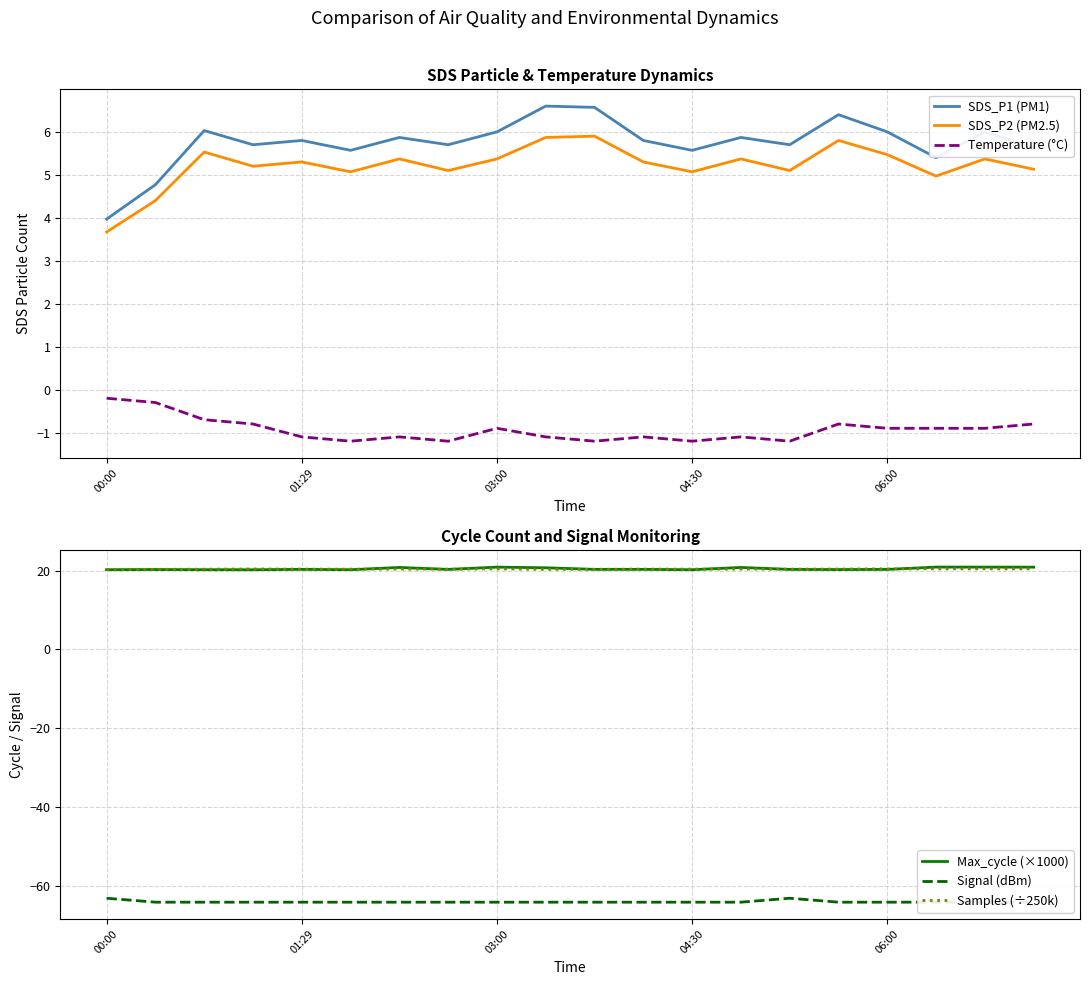

What is the difference between the SDS_P1 (PM1) values at 01:29 and 03:00?

0.2